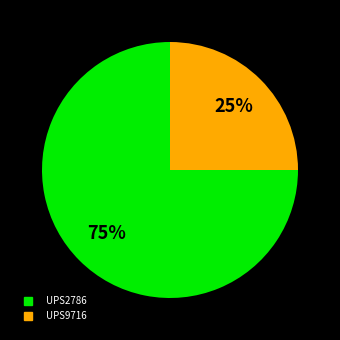

Between UPS2786 and UPS9716, which is larger?

UPS2786